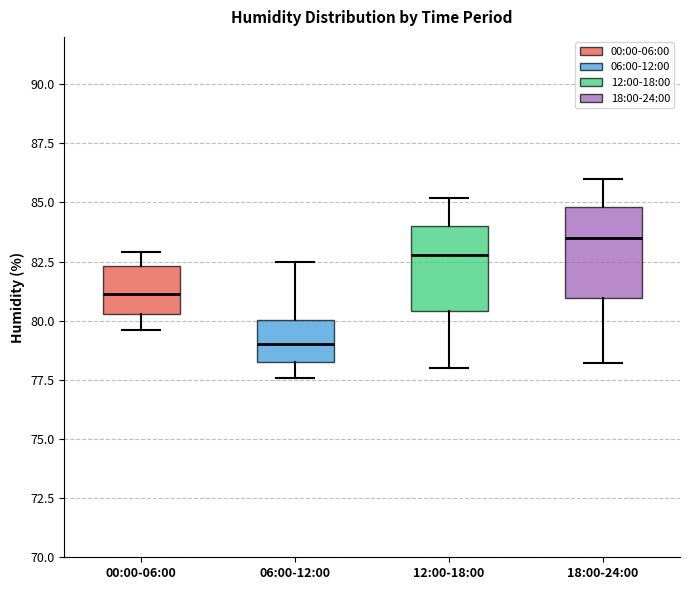

Reading left to right, read every box against the y-axis: the position of its median line, the range the box covers, and the ends of its whiskers. The values are not printed on the chart, so give them approximately, as read against the axis.

00:00-06:00: median 81.0, box 80.5 to 82.5, whiskers 79.5 to 83.0
06:00-12:00: median 79.0, box 78.5 to 80.0, whiskers 77.5 to 82.5
12:00-18:00: median 83.0, box 80.5 to 84.0, whiskers 78.0 to 85.0
18:00-24:00: median 83.5, box 81.0 to 85.0, whiskers 78.0 to 86.0